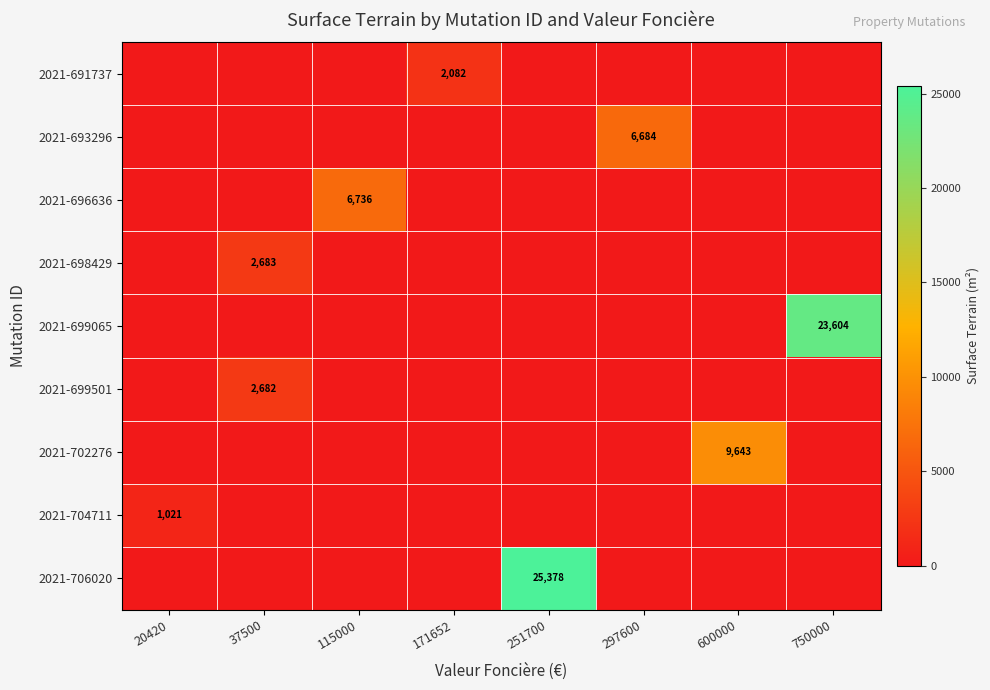

Count the number of categories in the chart.

8